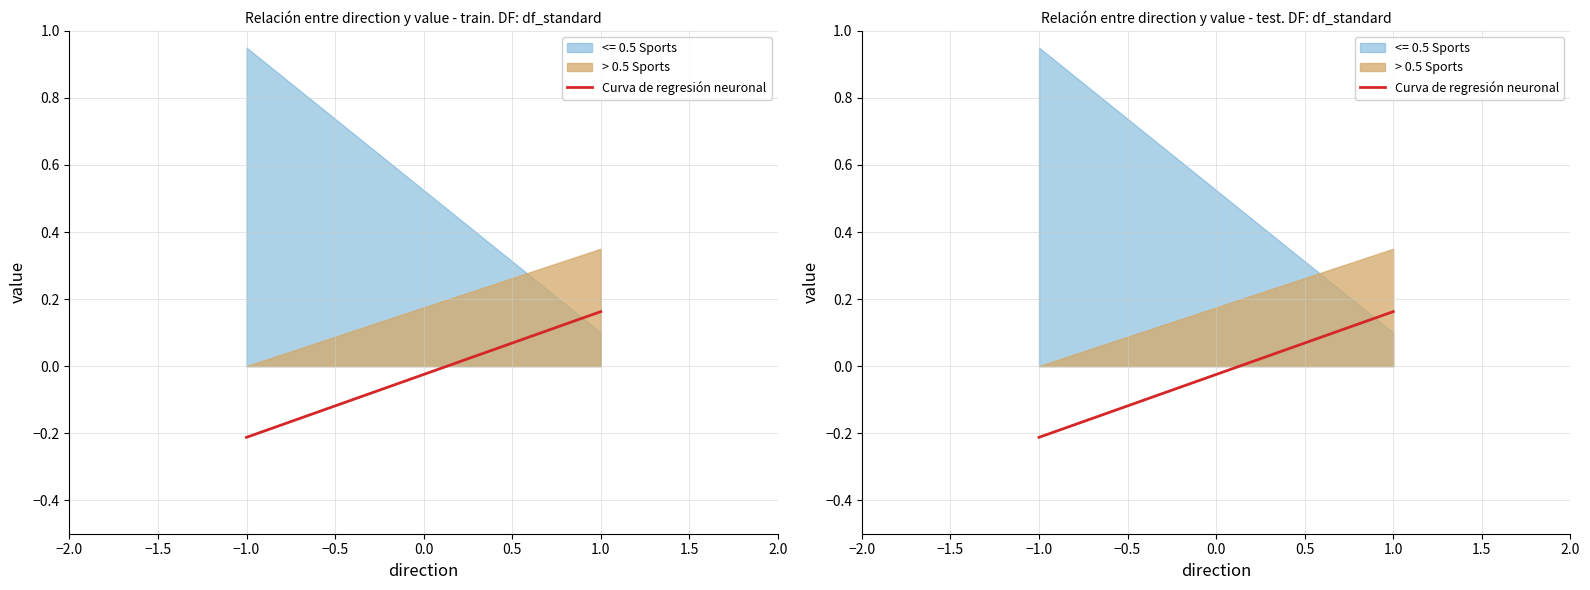

What is the smallest value displayed?

-0.2